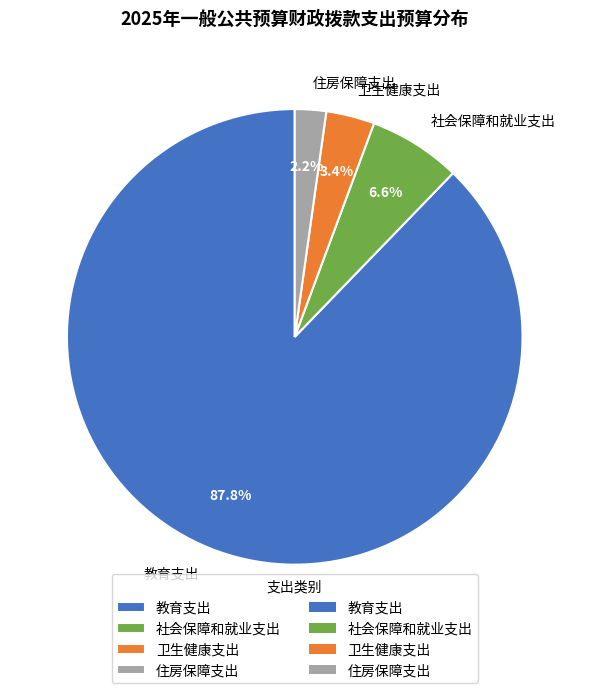

How many slices are in this pie chart?

4